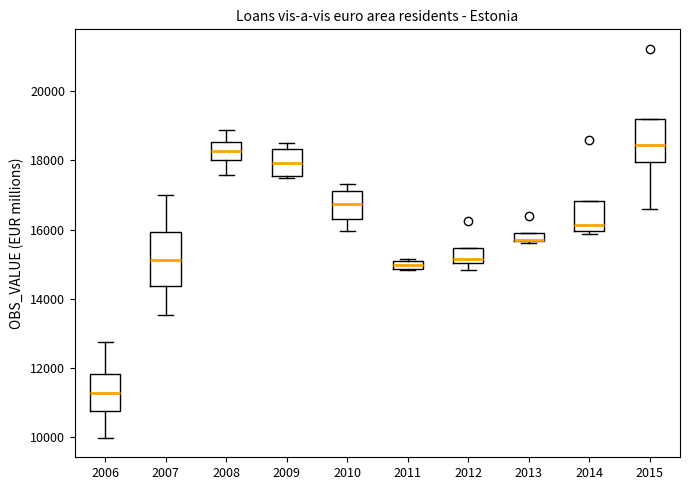

Where is the upper edge of the box at x = 2013 on the y-axis? The values are not printed on the chart, so give them approximately, as read against the axis.

15800